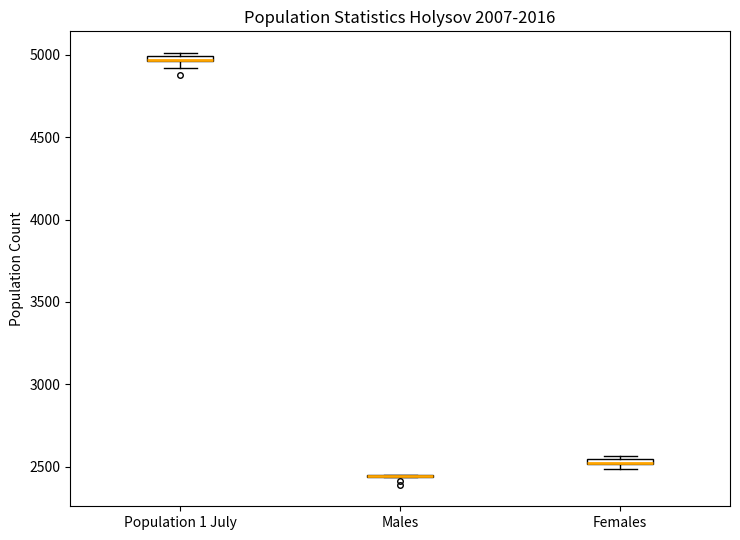

Where is the lower edge of the box for Females on the y-axis? The values are not printed on the chart, so give them approximately, as read against the axis.

2500